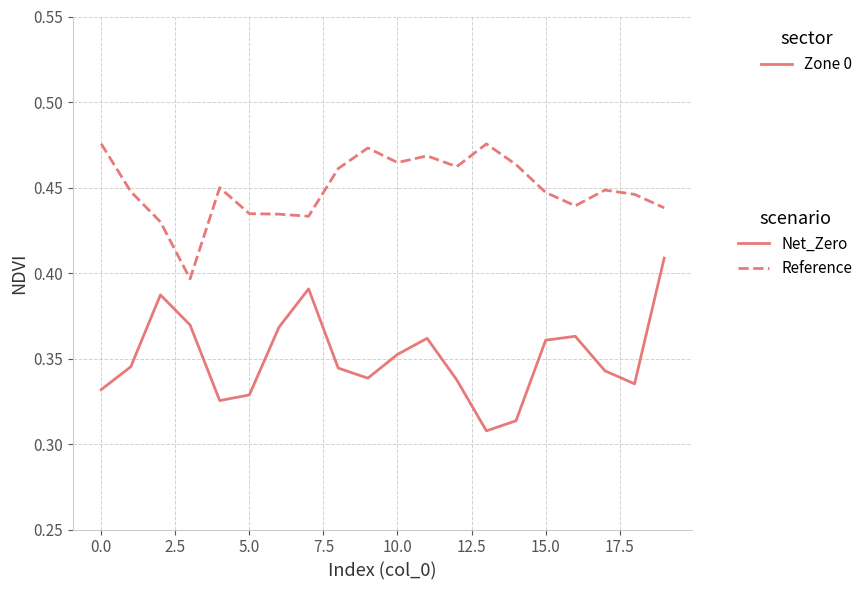

Rank the series by their maximum value, from lowest to highest.

Net_Zero, Reference